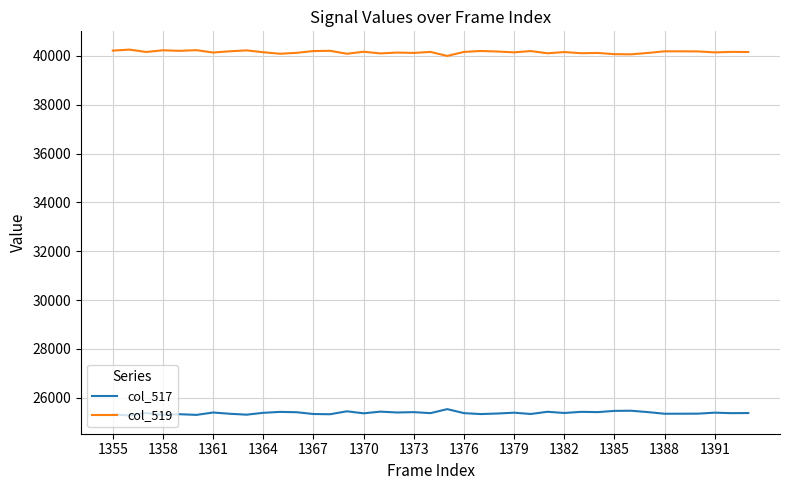

What are all the series names shown in the legend?

col_517, col_519